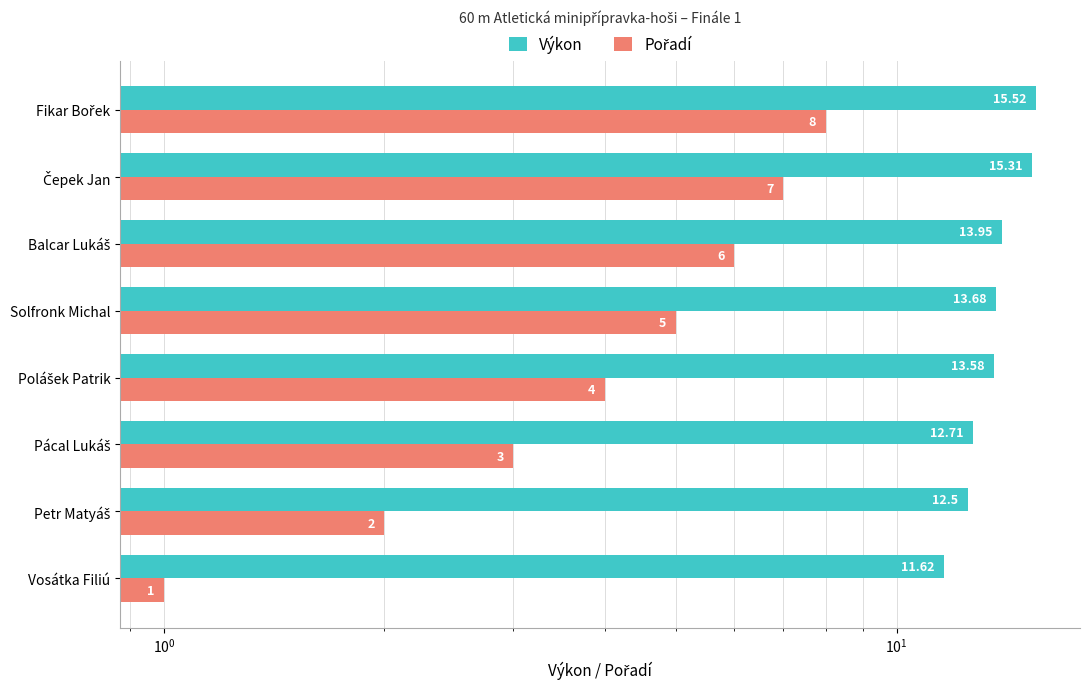

What is the minimum value shown in the chart?

1.0